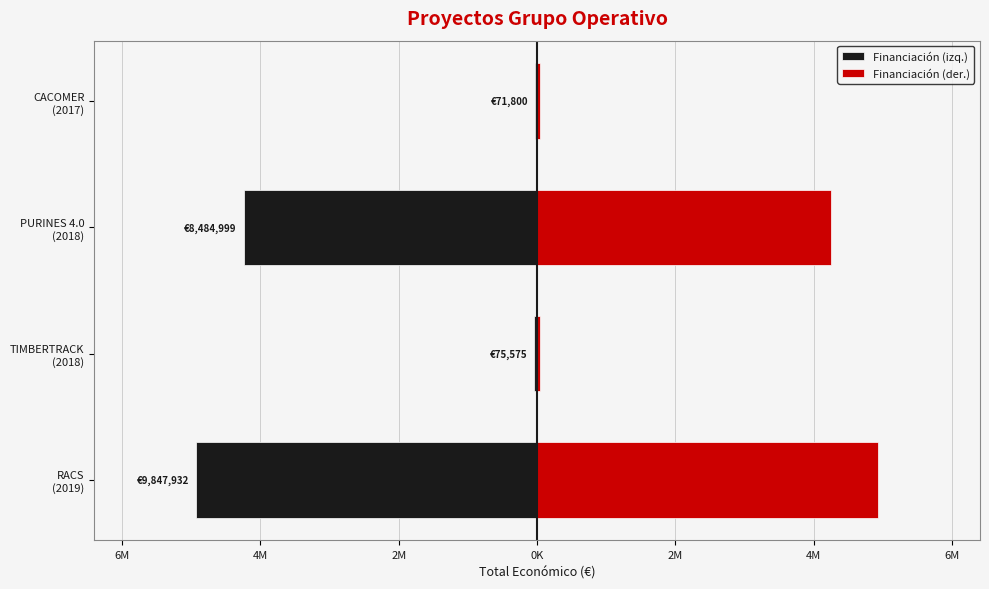

What is the average value of the Financiación (der.) series?

2310038.2